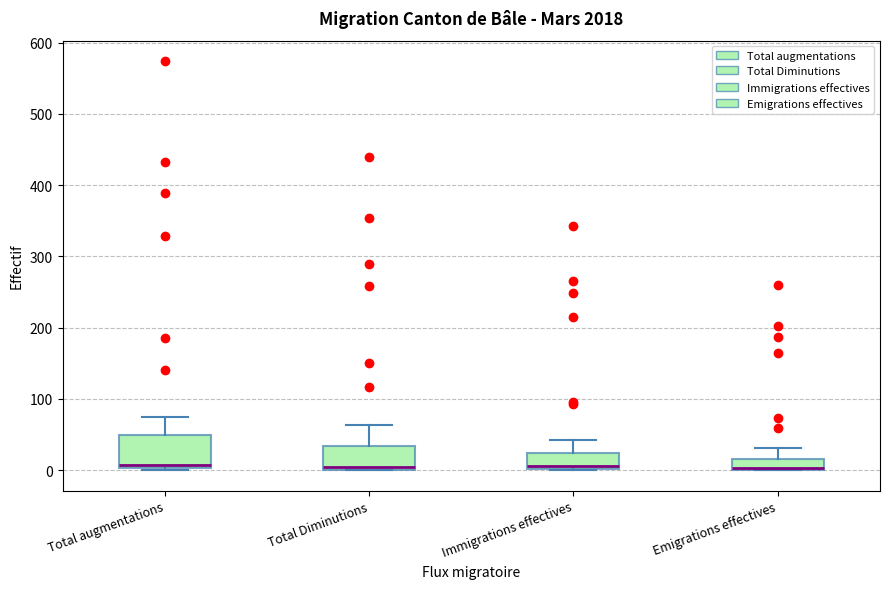

Comparing the boxes themselves (not the whiskers), which one is the tallest?

Total augmentations